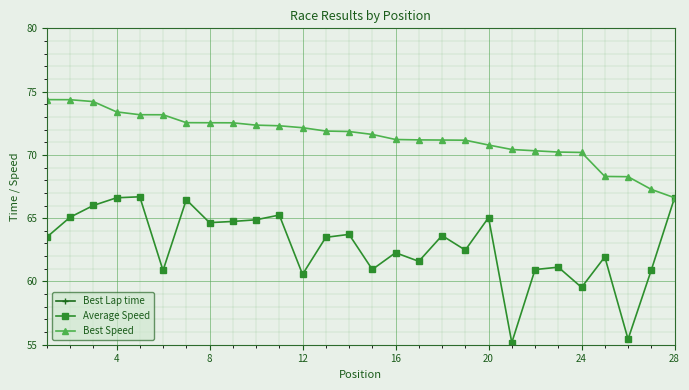

The Best Speed series shows 32.9 at 4. True or false?

False